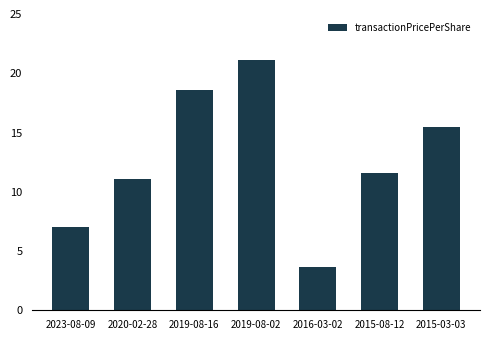

What is the average value?

12.6